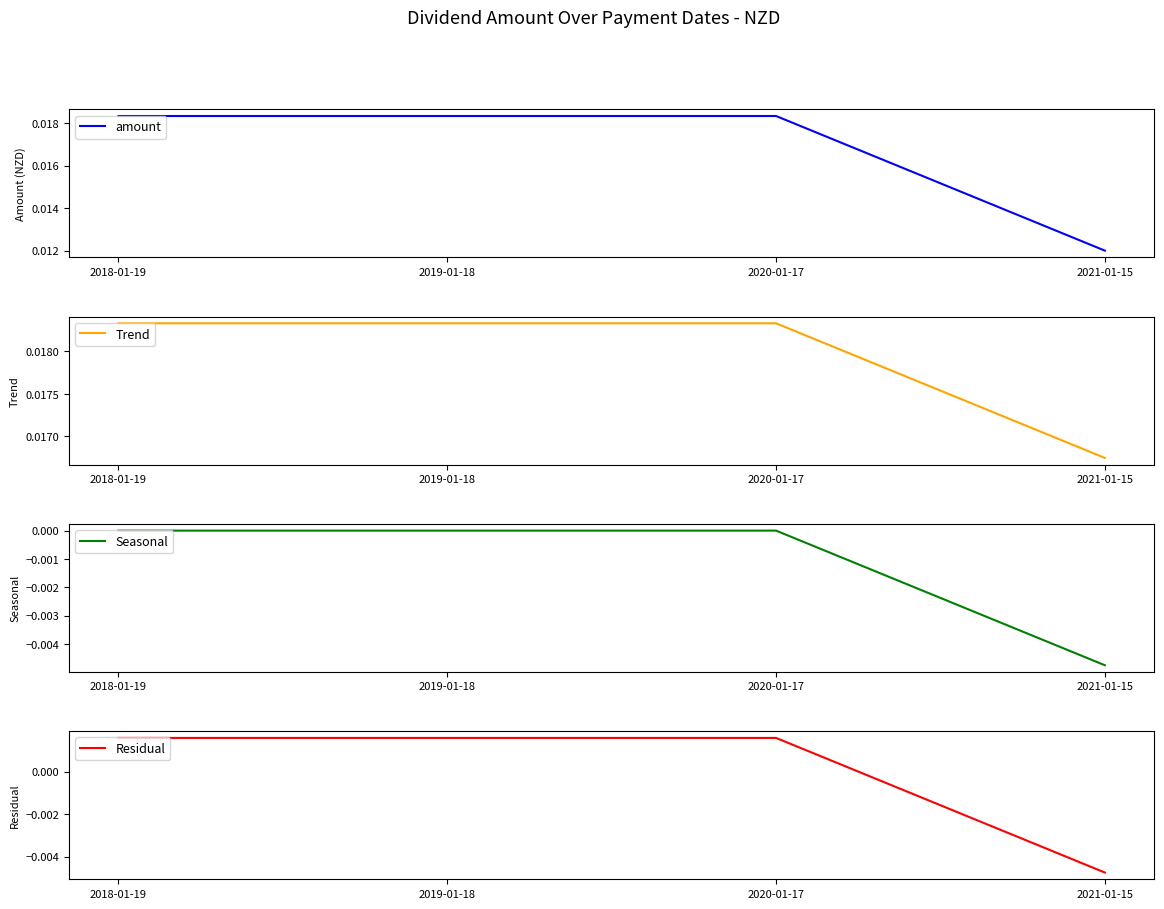

Reading right to left, list all the values displayed in this chart.

amount: 2021-01-15=0.0	2020-01-17=0.0	2019-01-18=0.0	2018-01-19=0.0
Trend: 2021-01-15=0.0	2020-01-17=0.0	2019-01-18=0.0	2018-01-19=0.0
Seasonal: 2021-01-15=-0.0	2020-01-17=0.0	2019-01-18=0.0	2018-01-19=0.0
Residual: 2021-01-15=-0.0	2020-01-17=0.0	2019-01-18=0.0	2018-01-19=0.0